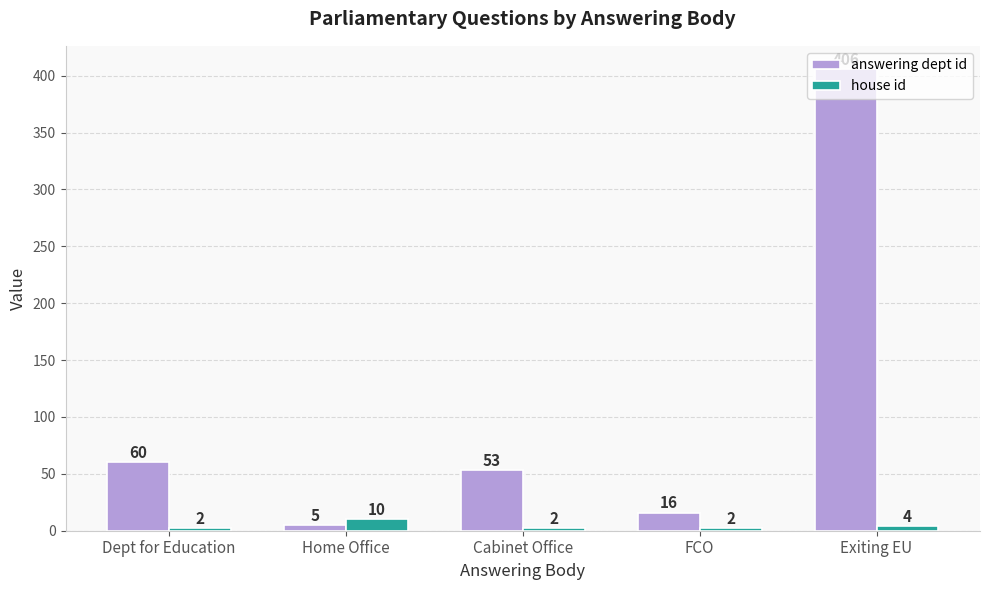

Between Dept for Education and Home Office, which series saw the biggest shift?

answering dept id